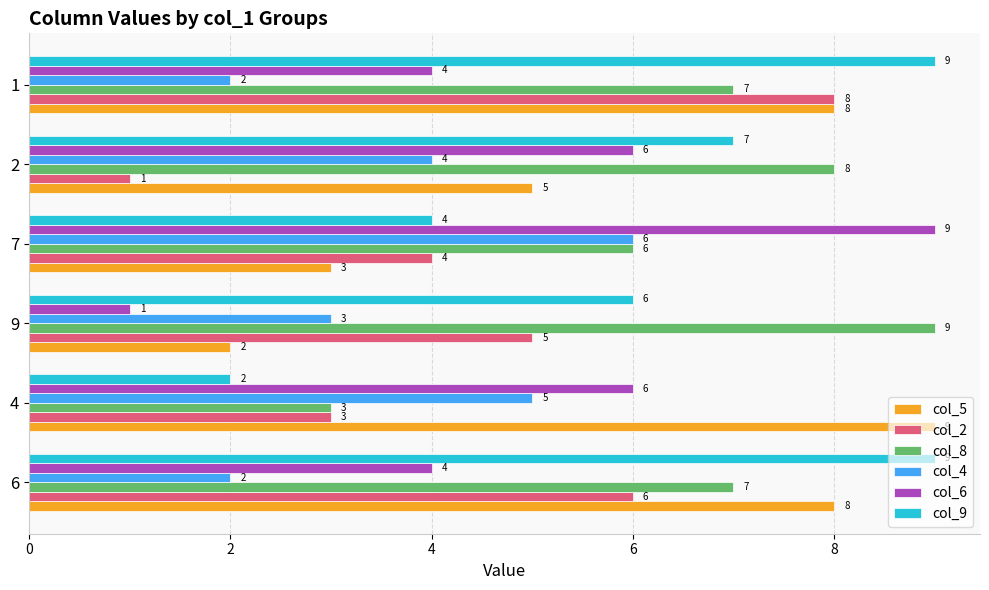

What is the difference between the maximum and minimum values in the col_4 series?

4